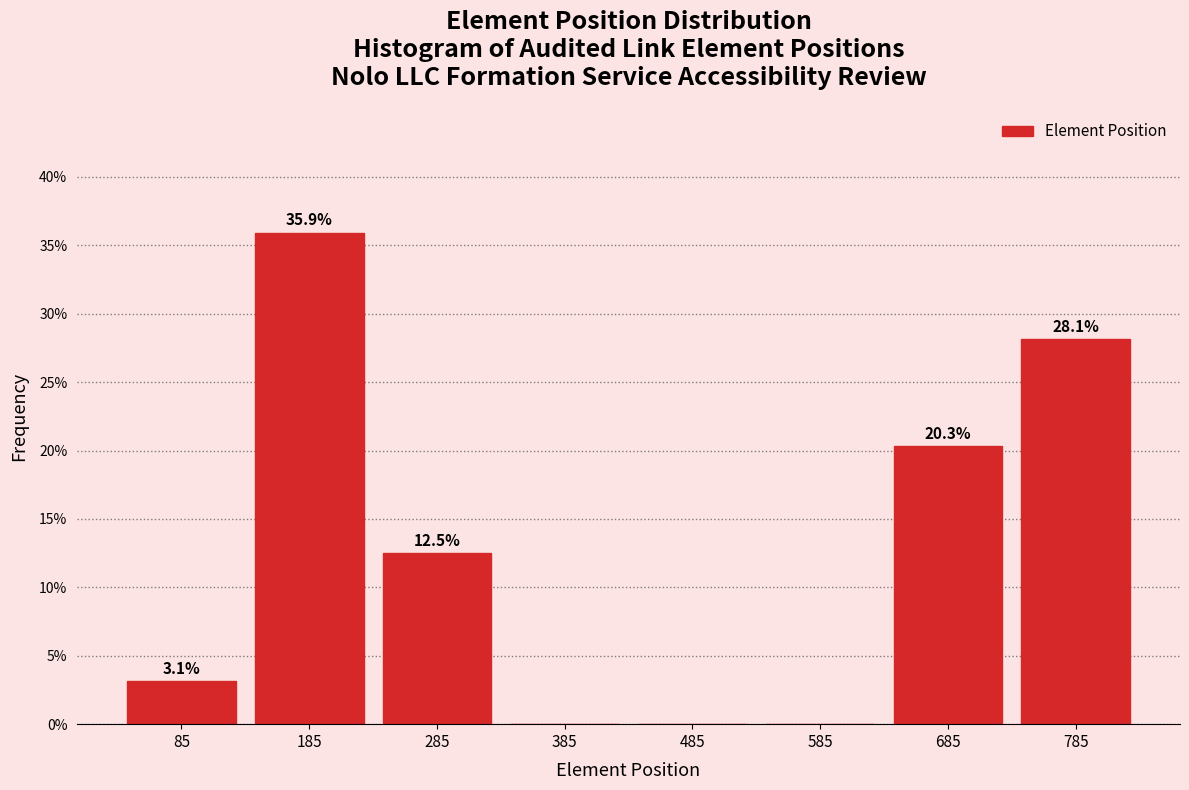

Over which range of the x-axis is the bar tallest?

135 to 235